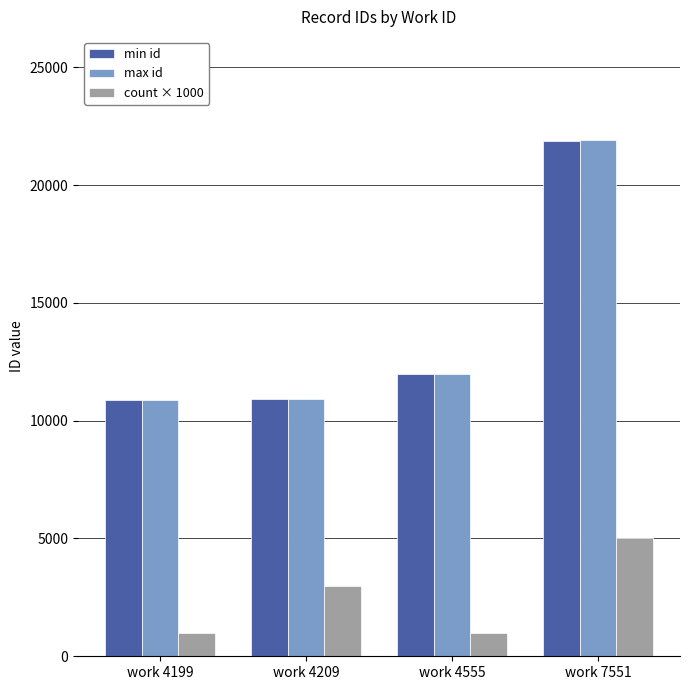

What is the difference between the highest and lowest values at work 4209?

7939